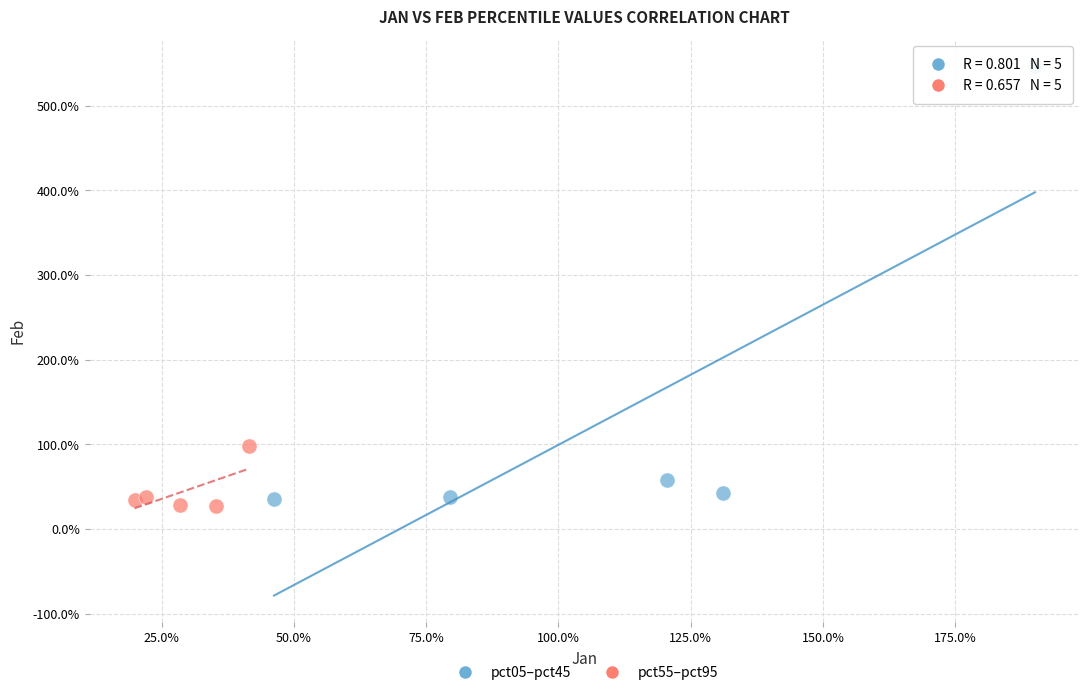

What are all the series names shown in the legend?

pct05–pct45, pct55–pct95